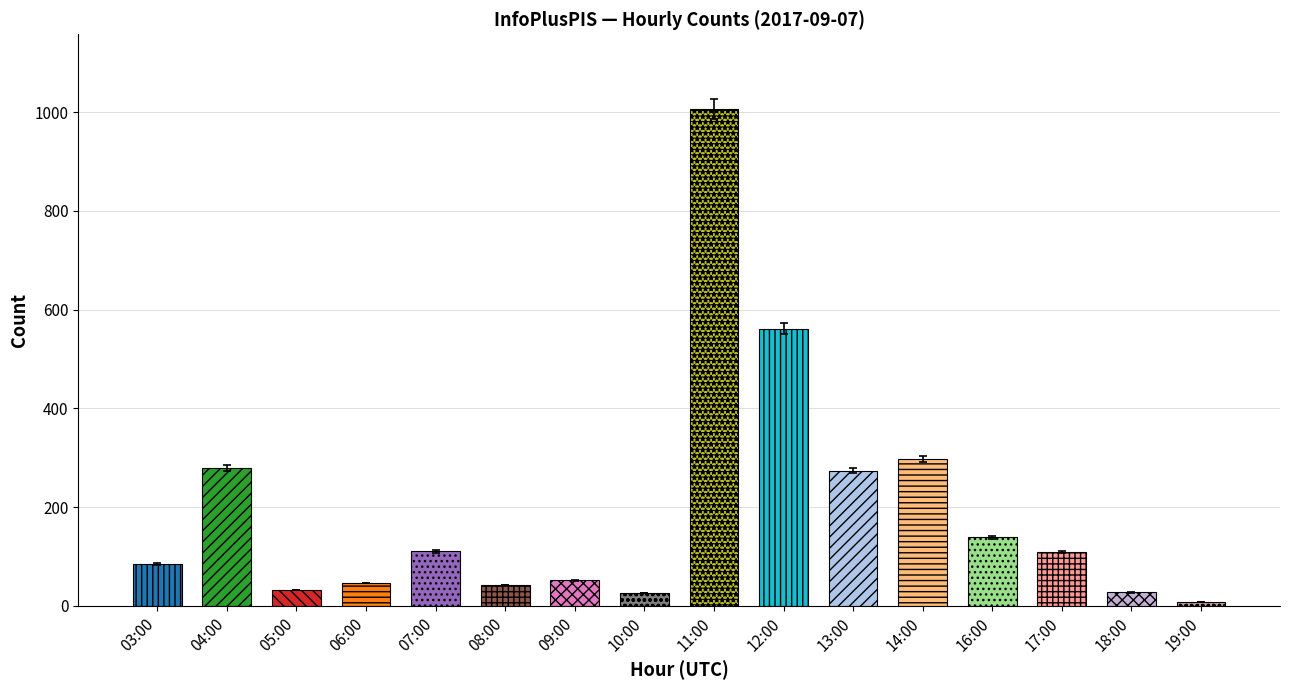

What is the value of the 13th bar from the left?

136.2